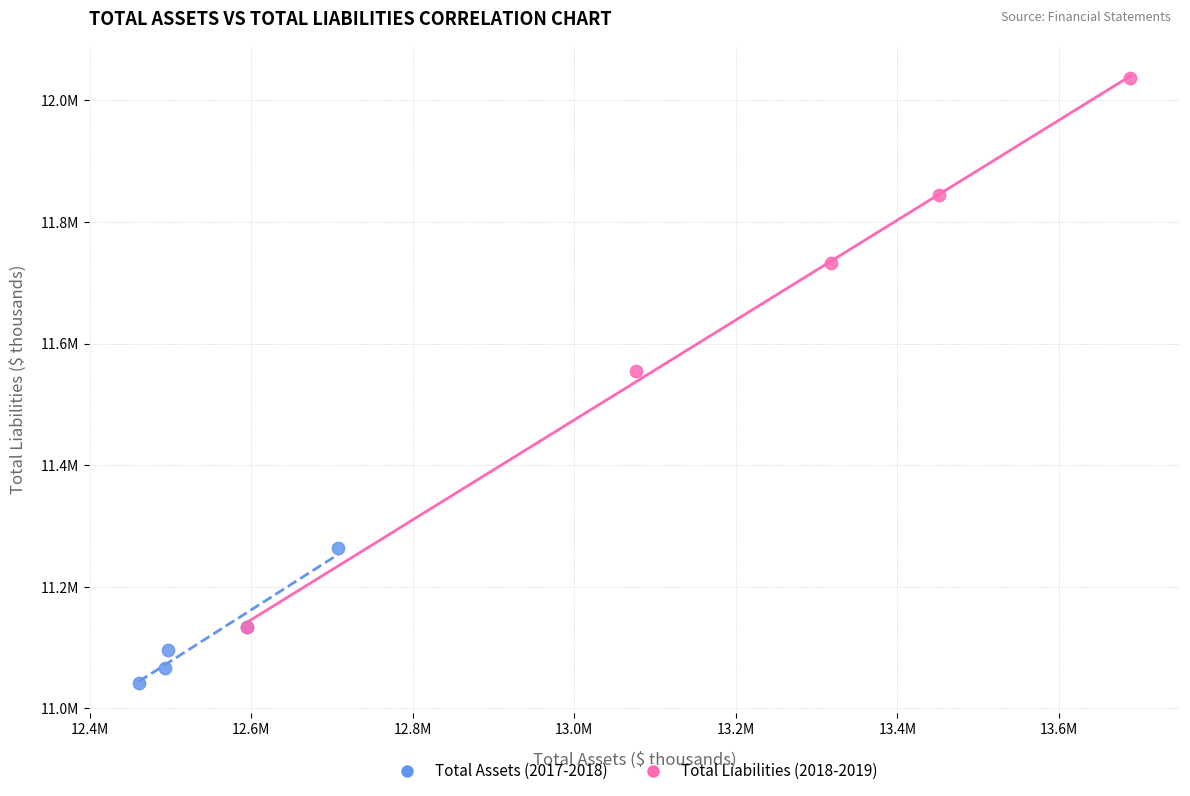

Which series contains the highest Y value?

Total Liabilities (2018-2019)